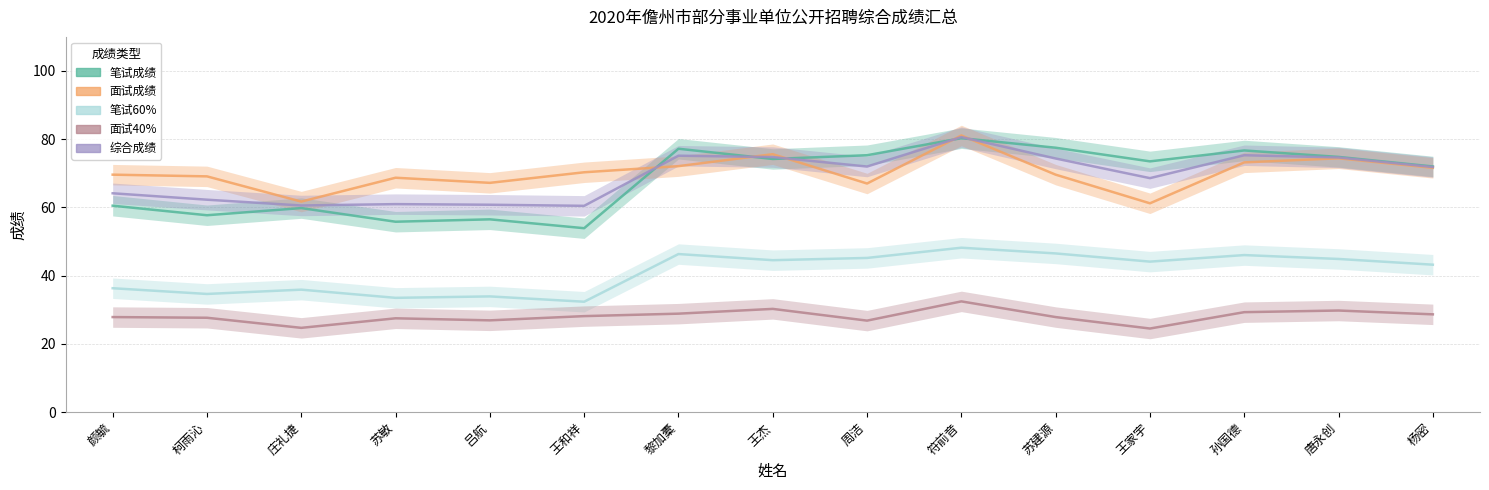

What position from the right is 唐永创?

2